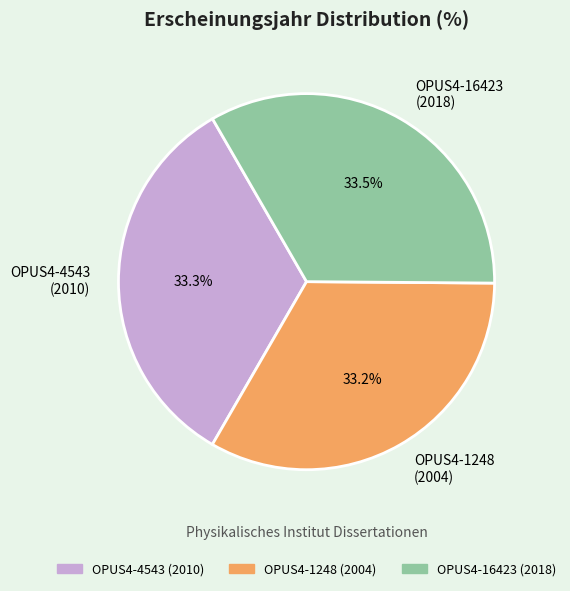

Combined, do OPUS4-4543 (2010) and OPUS4-16423 (2018) account for over 50%?

Yes